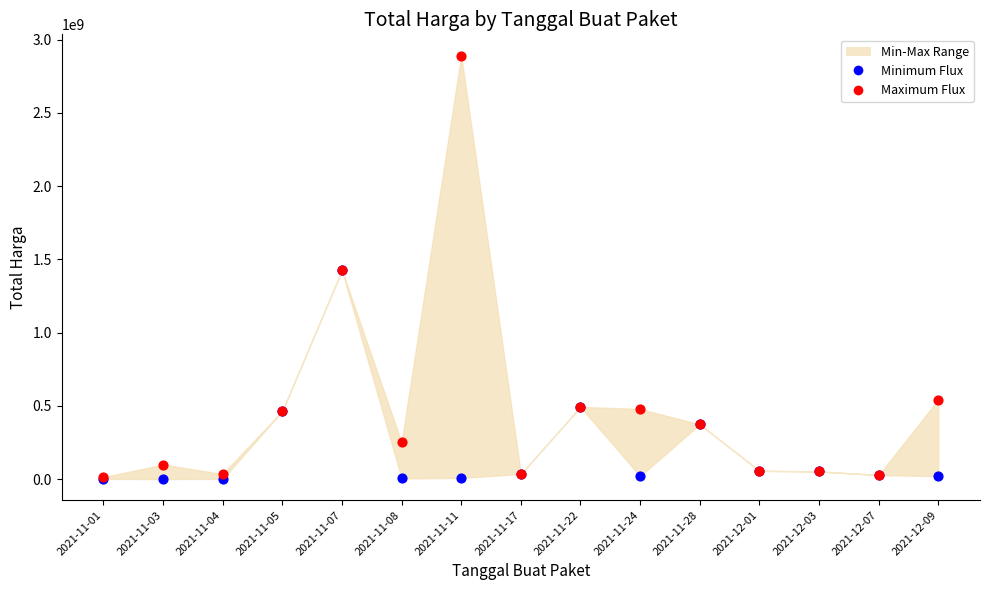

In the Minimum Flux series, what Y value is closest to 712972950?

493000000